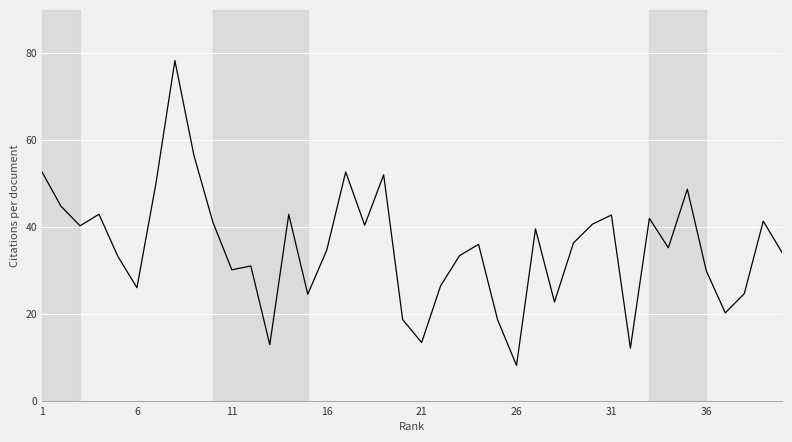

What is the maximum value shown in the chart?

78.3